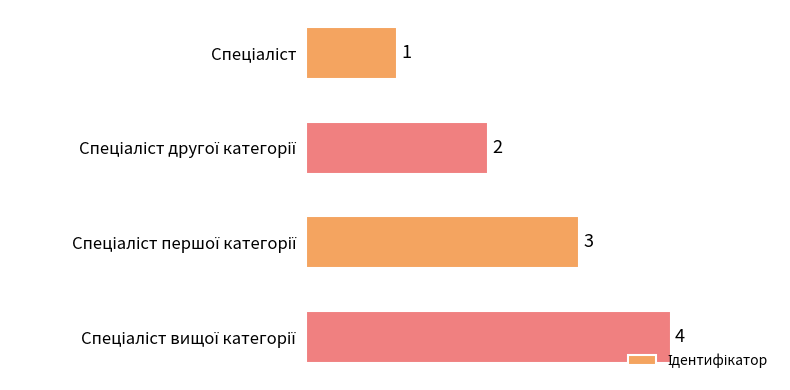

What is the sum of all values?

10